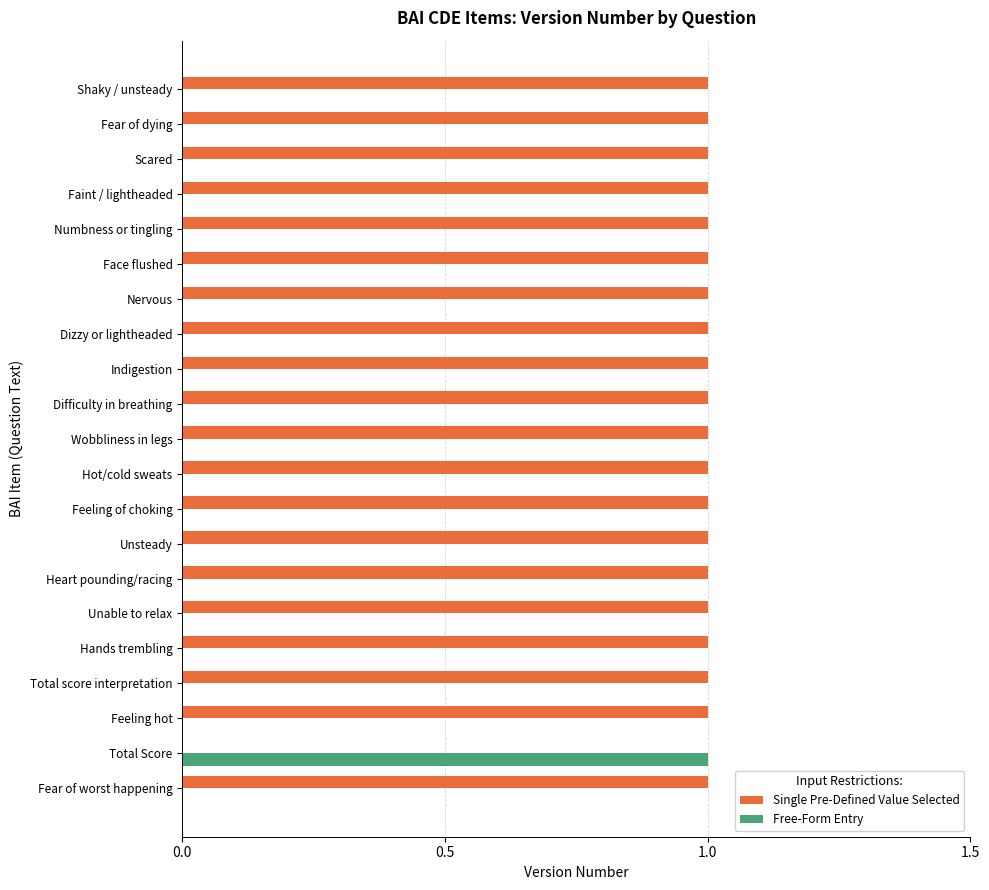

Is it true that Single Pre-Defined Value Selected equals 0 at Feeling hot?

False